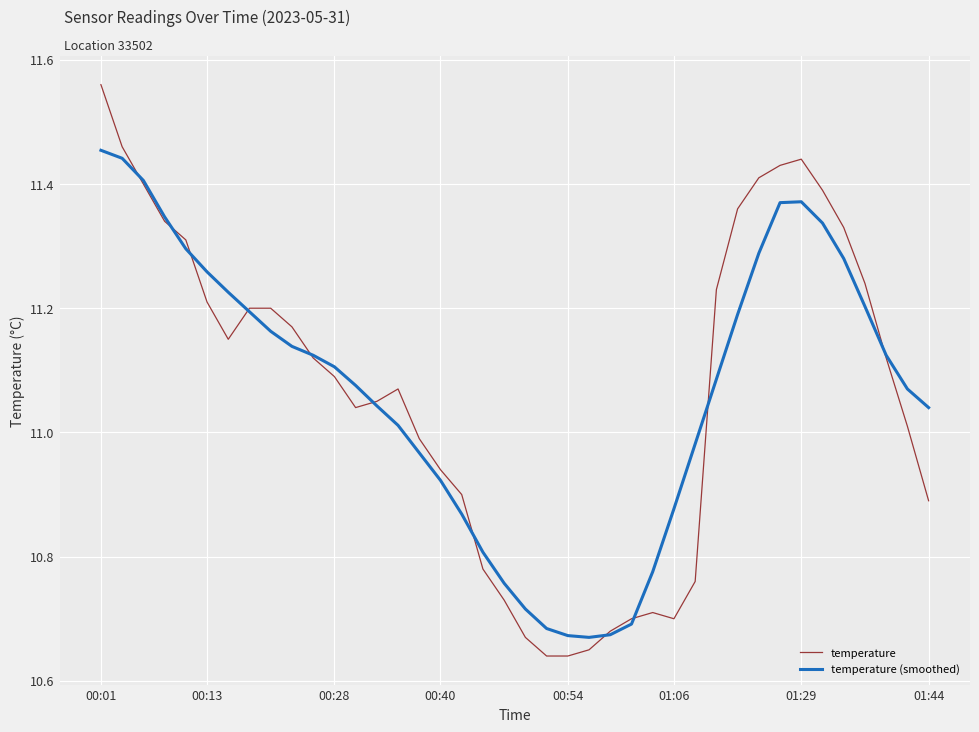

What are all the series names shown in the legend?

temperature, temperature (smoothed)